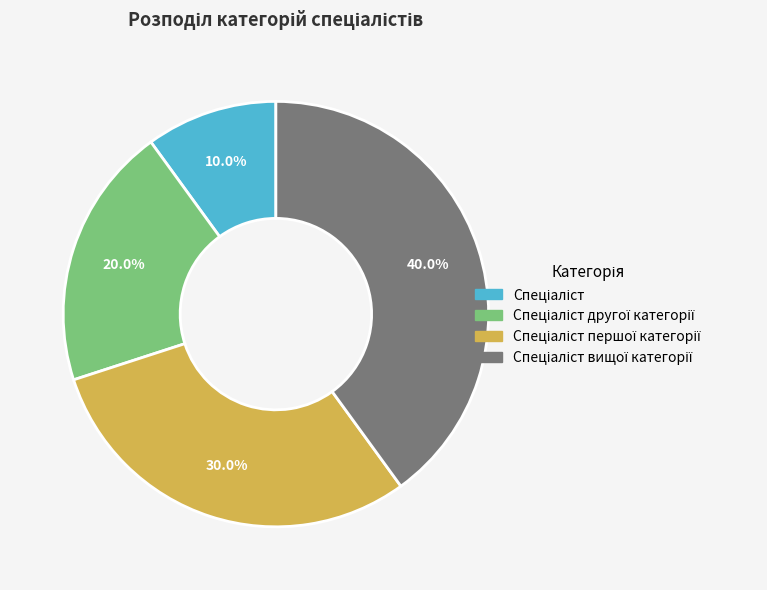

Is there any slice that represents more than half of the pie?

No